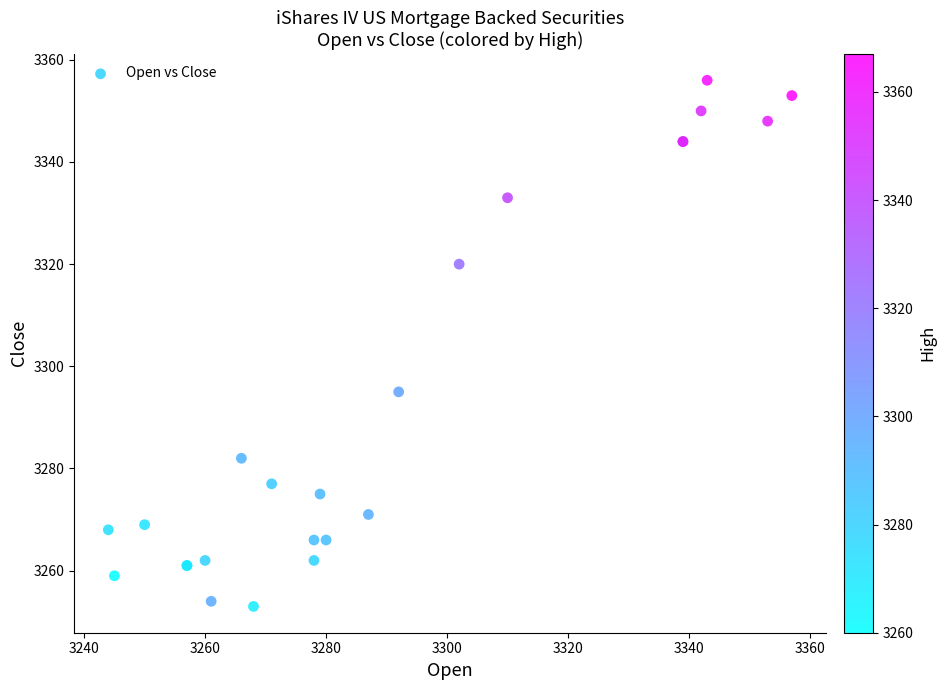

What Y value in the scatter plot is closest to 3304?

3295